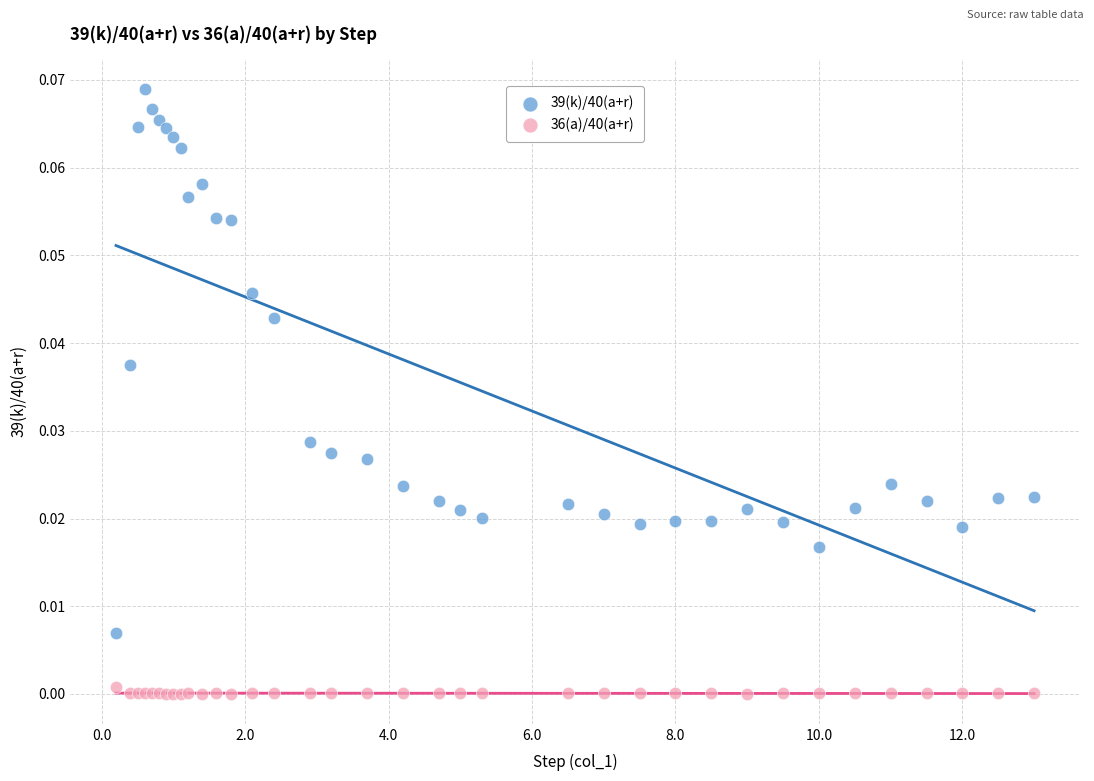

Which series has the largest Y range (max minus min)?

39(k)/40(a+r)